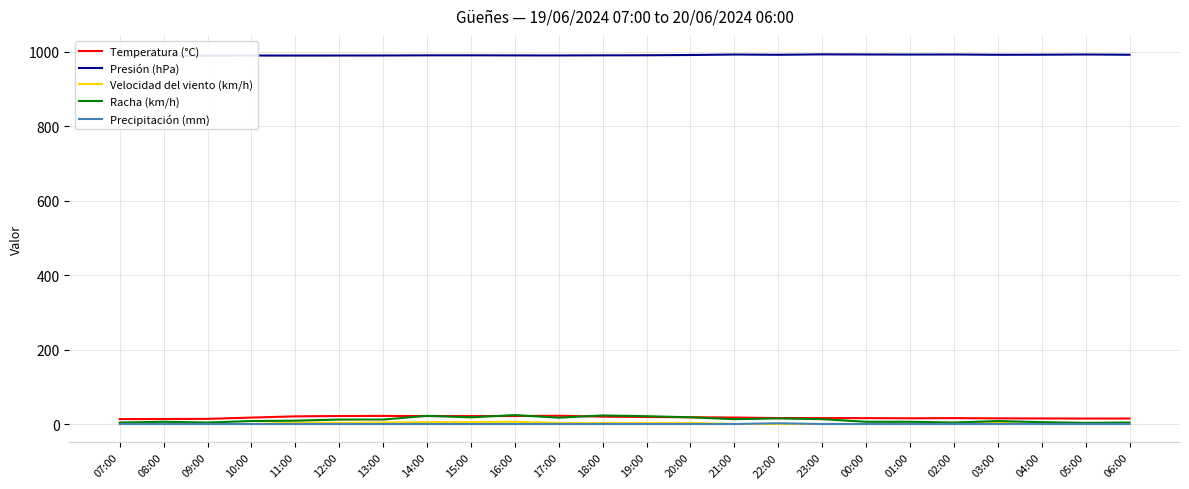

At which category is the sum across all series the highest?

16:00